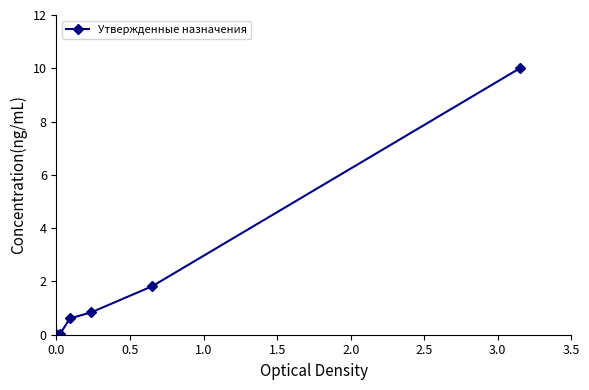

What is the sum of all values?

13.3